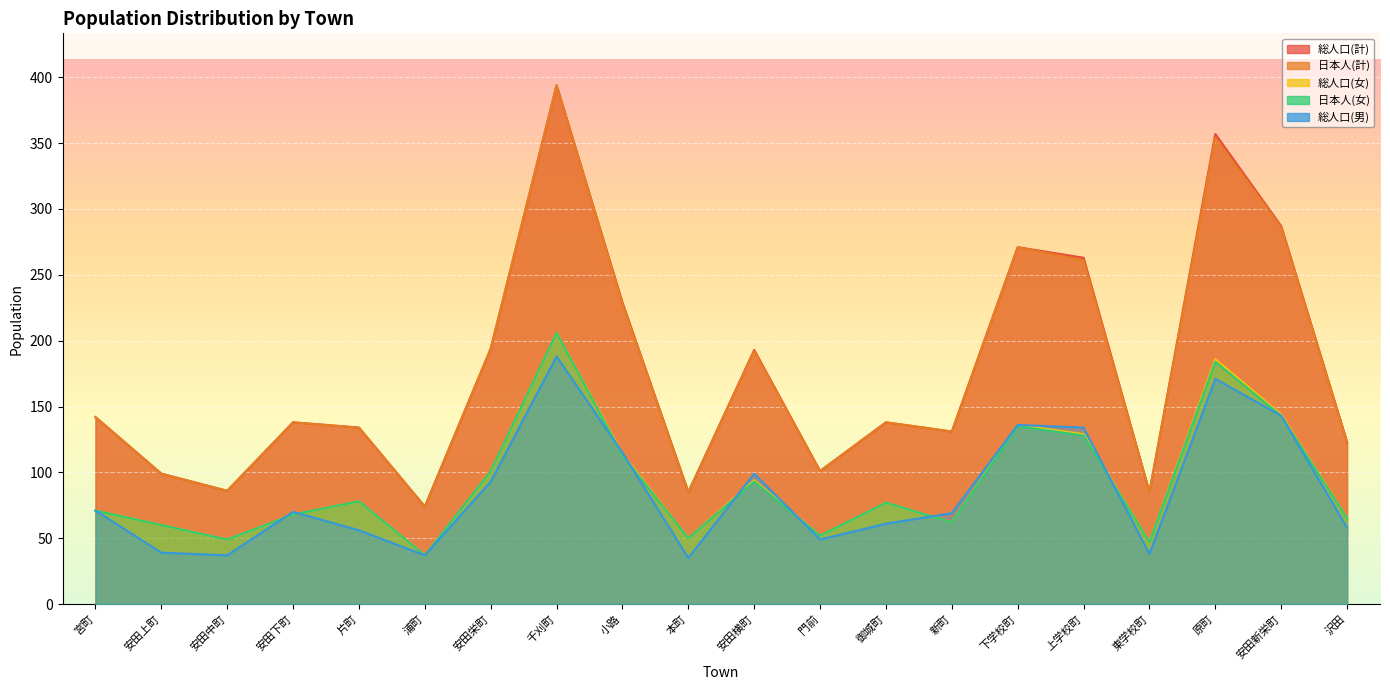

What is the difference between the maximum and minimum values in the 総人口(女) series?

169